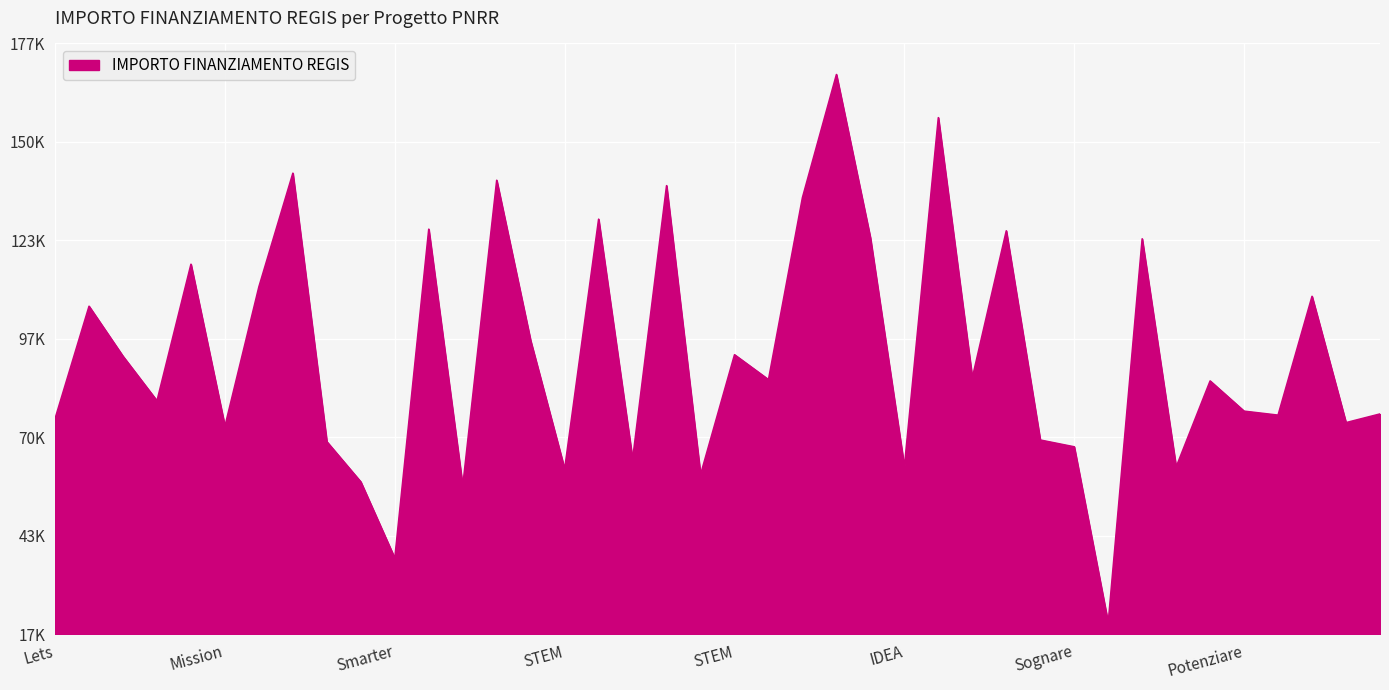

Reading left to right, extract all data points from this chart.

75442.6	105915.0	92341.9	80270.1	117311.1	73375.7	111198.7	142004.3	69180.1	58273.5	37577.6	126823.9	57143.9	140087.5	96549.4	61764.7	129534.1	64396.7	138626.5	60247.0	92768.7	86015.8	135390.9	168761.5	124467.4	62364.3	157068.5	86515.7	126373.3	69639.1	67794.4	20035.6	124205.6	62309.9	85661.6	77467.6	76384.6	108604.7	74354.5	76706.5